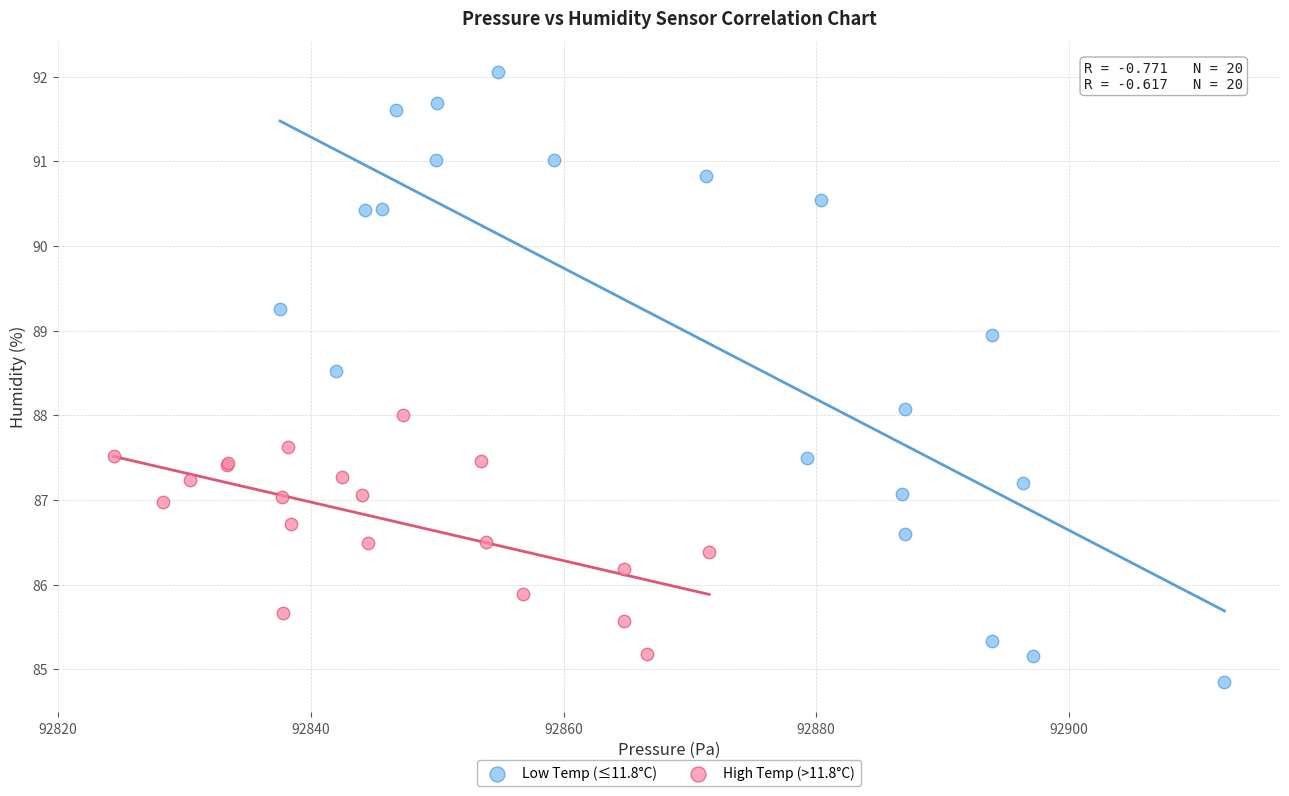

Which series contains the lowest Y value?

Low Temp (≤11.8°C)